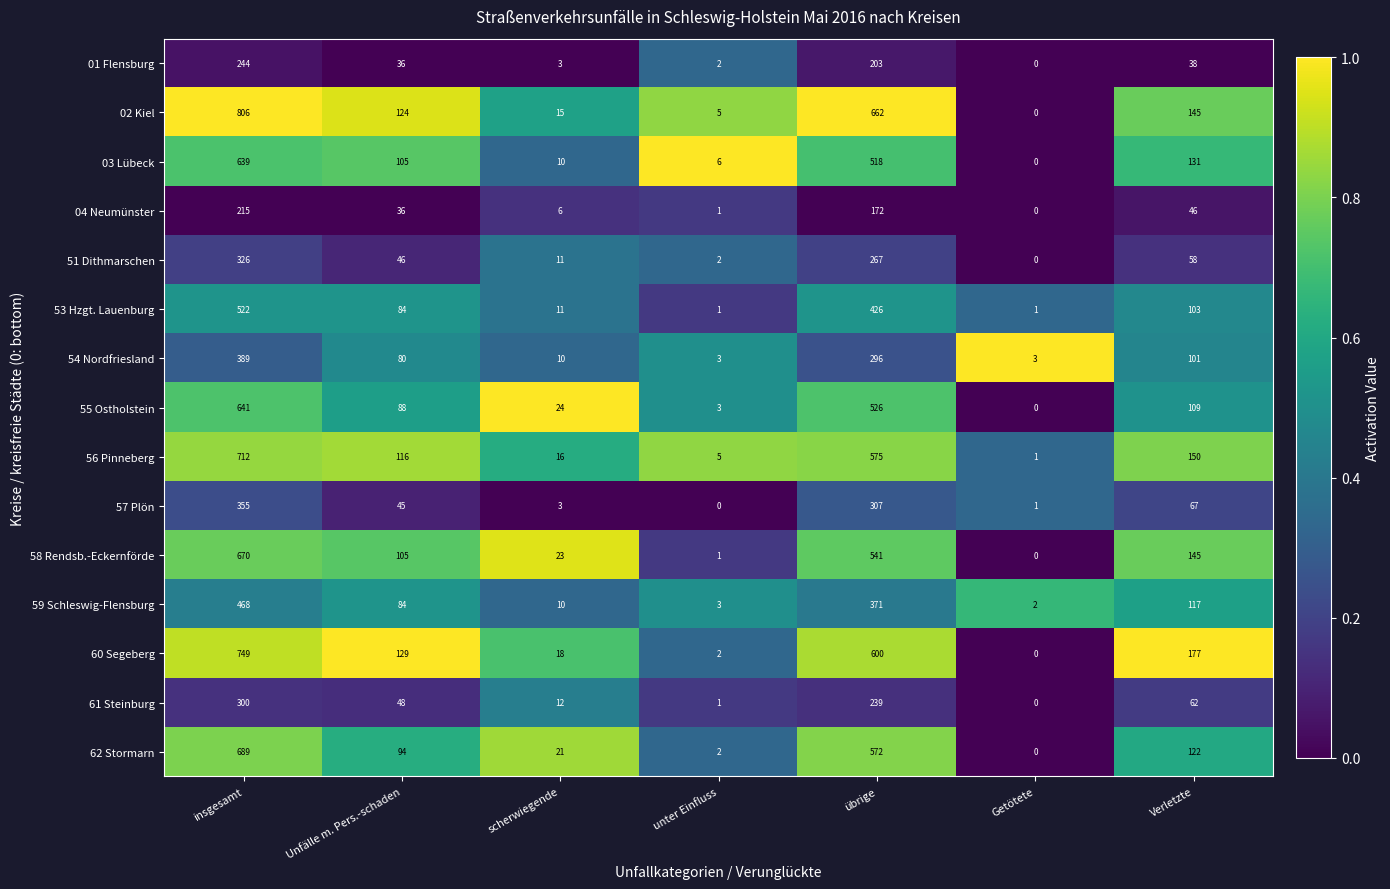

Which series changed the most between insgesamt and Unfälle m. Pers.-schaden?

02 Kiel